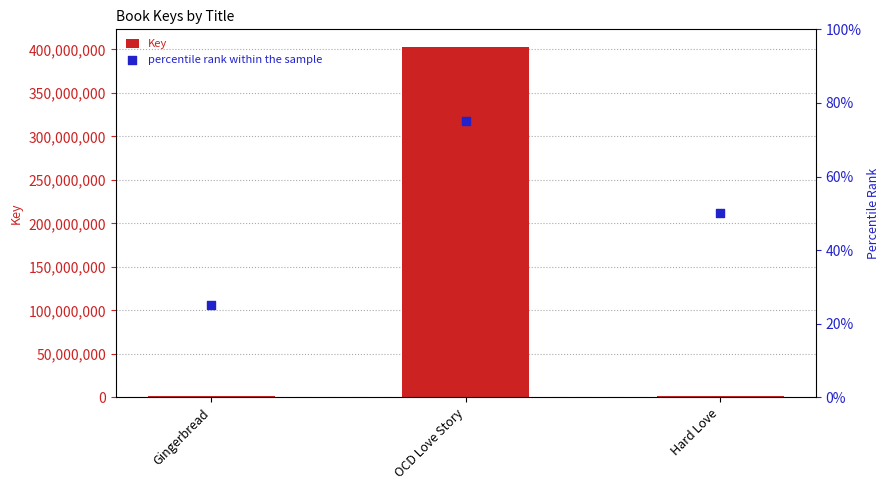

Which series reaches the minimum Y coordinate?

percentile rank within the sample